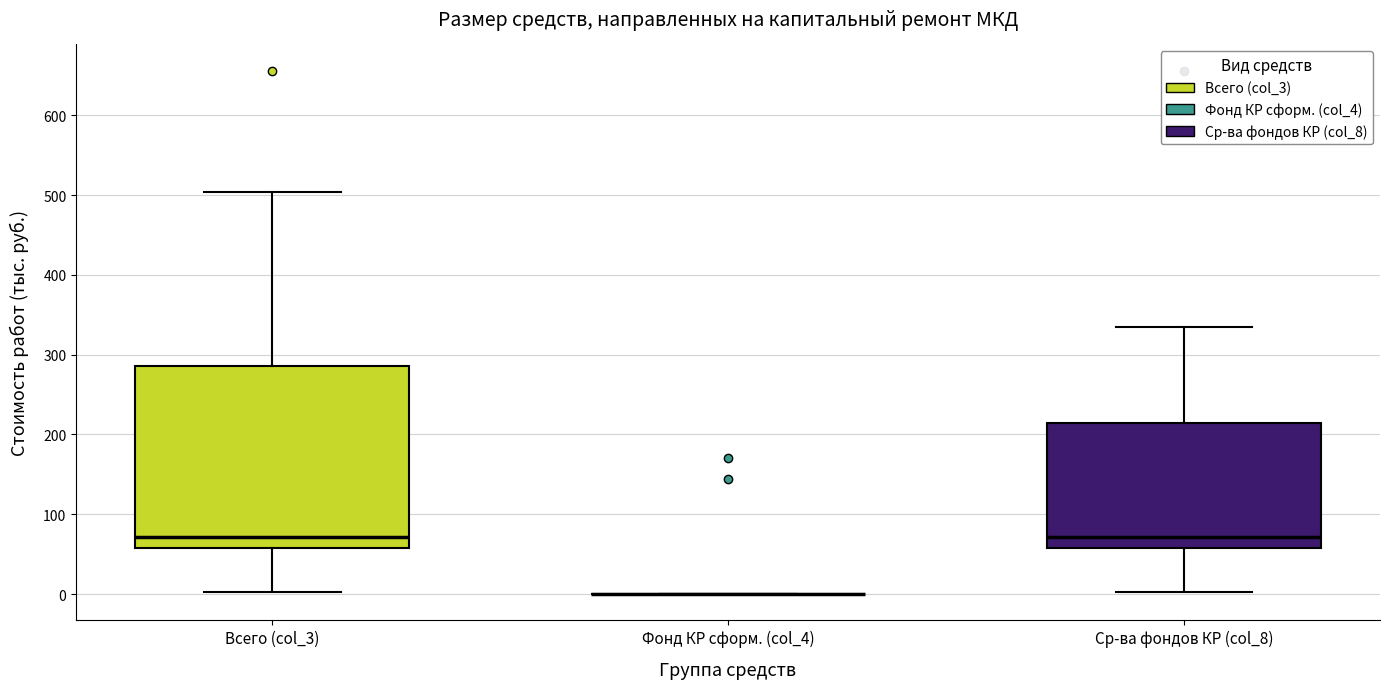

Comparing the boxes themselves (not the whiskers), which one is the tallest?

Всего (col_3)